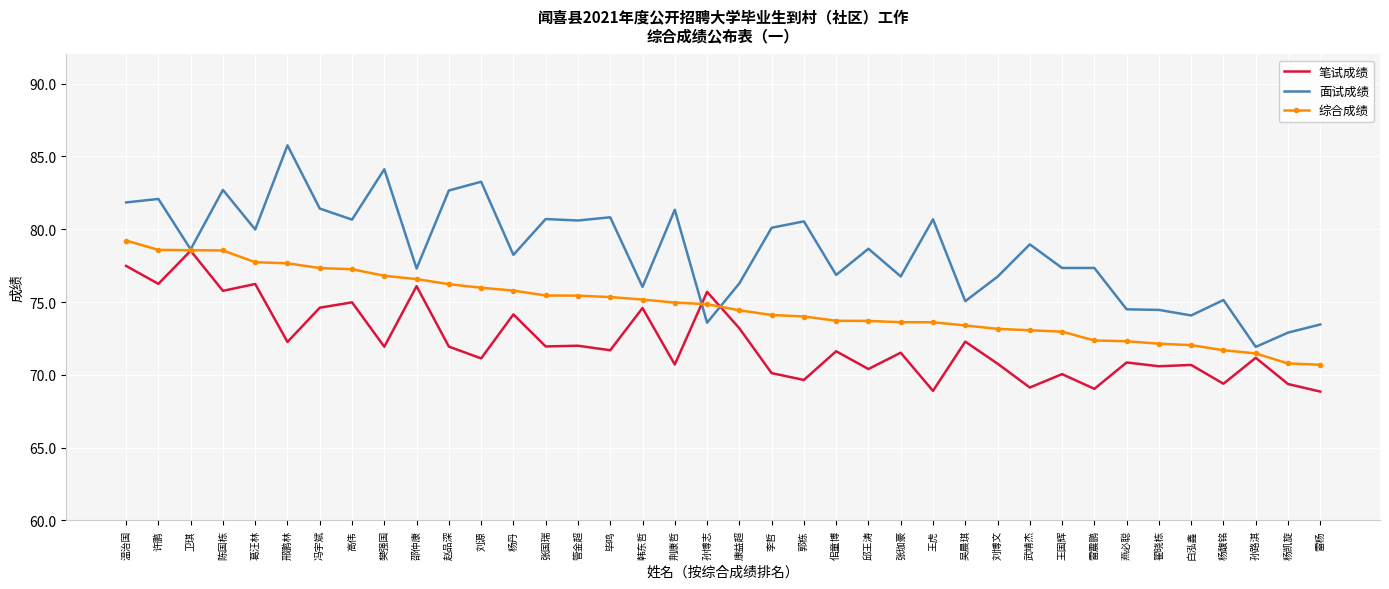

Is it true that 面试成绩 equals 19.8 at 韩东哲?

False